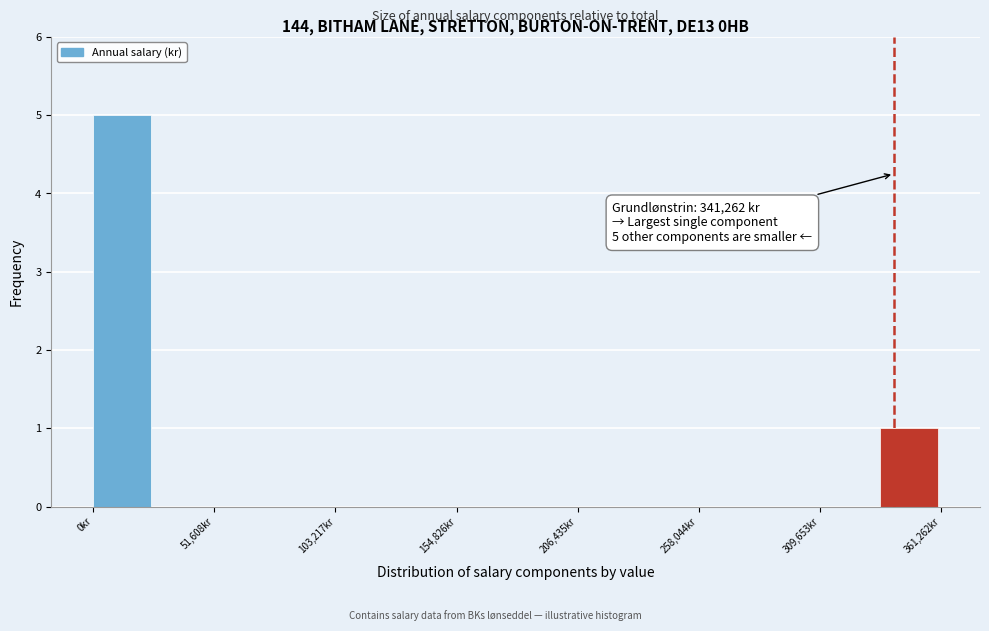

Read against the x-axis, roughly where is the centre of the tallest bar?

10000